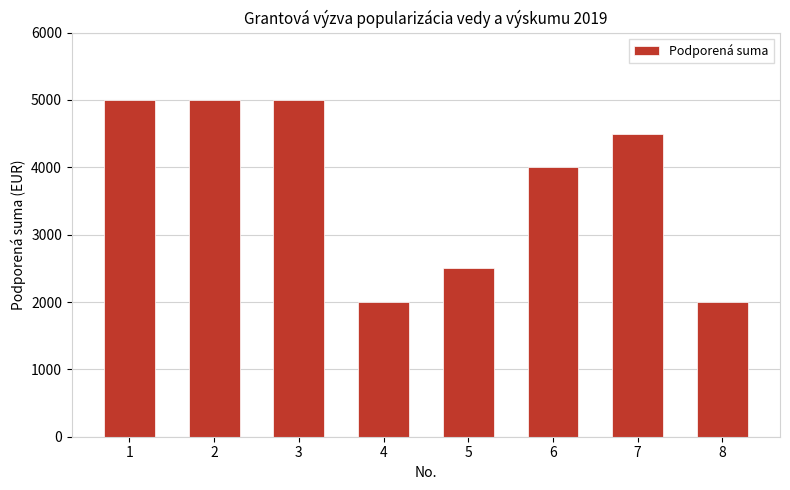

What is the maximum value shown in the chart?

5000